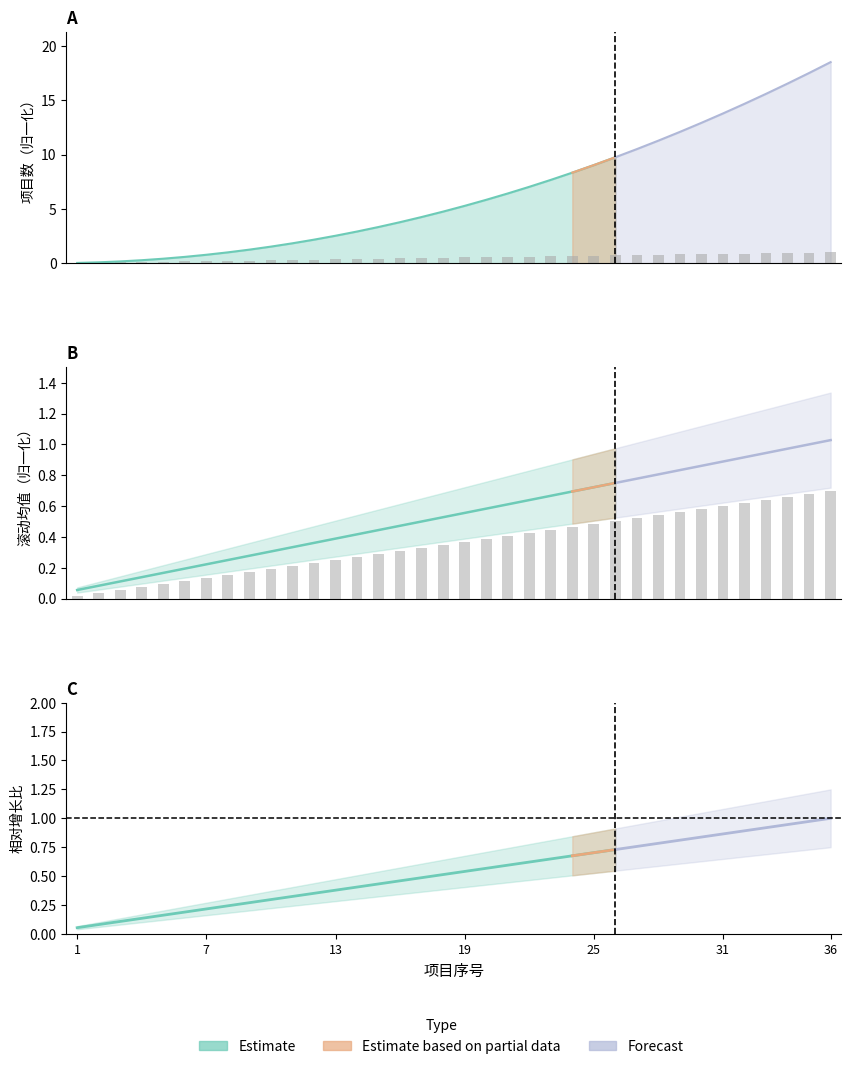

Which series changed the most between 14 and 19?

项目序号